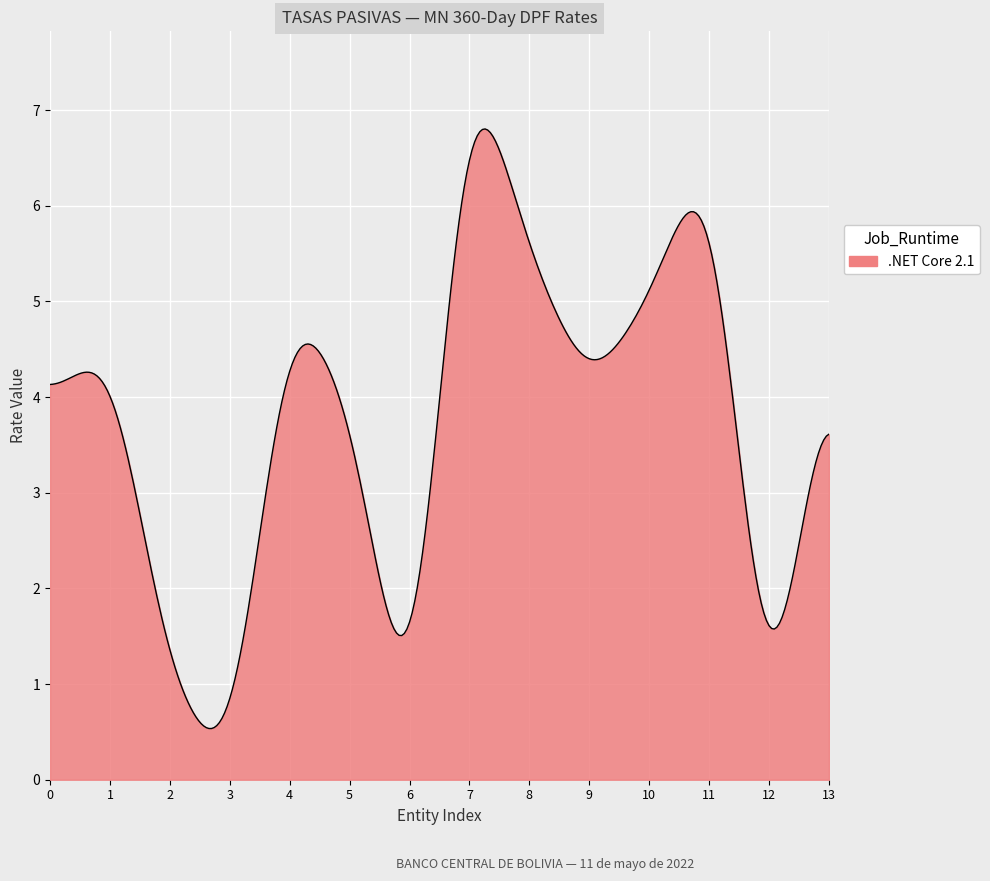

What is the maximum value shown in the chart?

6.8